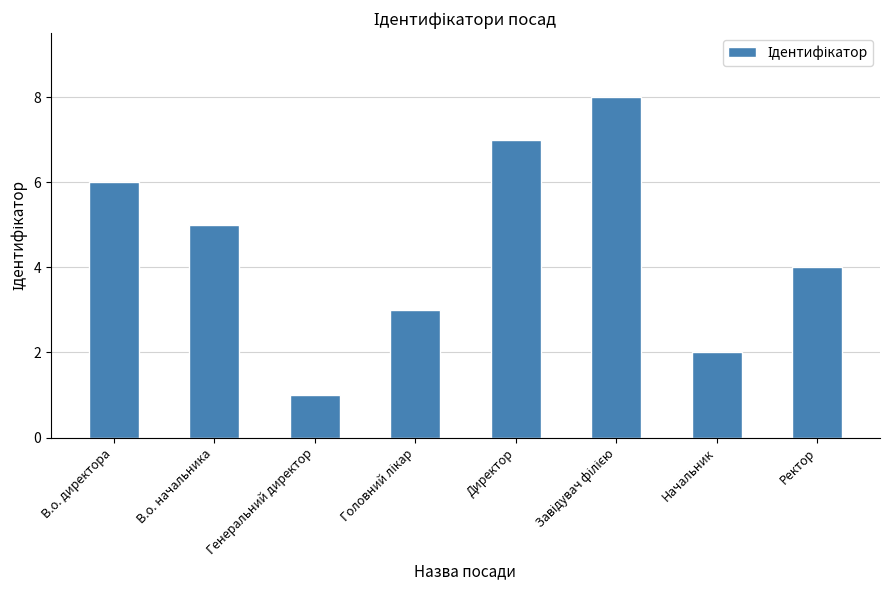

What position from the left is Ректор?

8